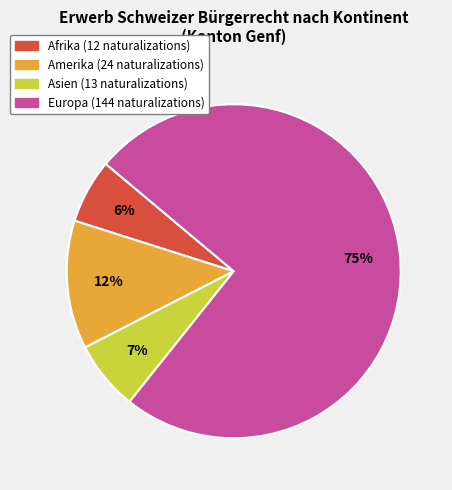

Is there any slice that represents more than half of the pie?

Yes